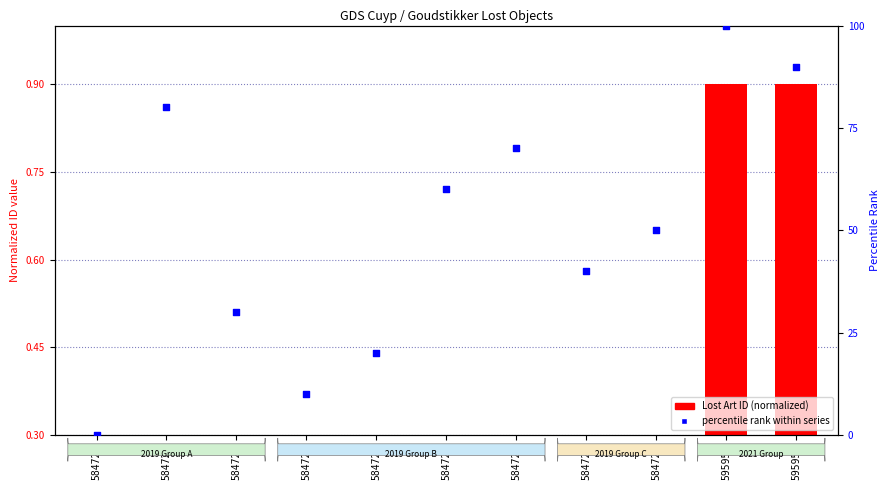

What is the total value across all series at 584722?

10.3